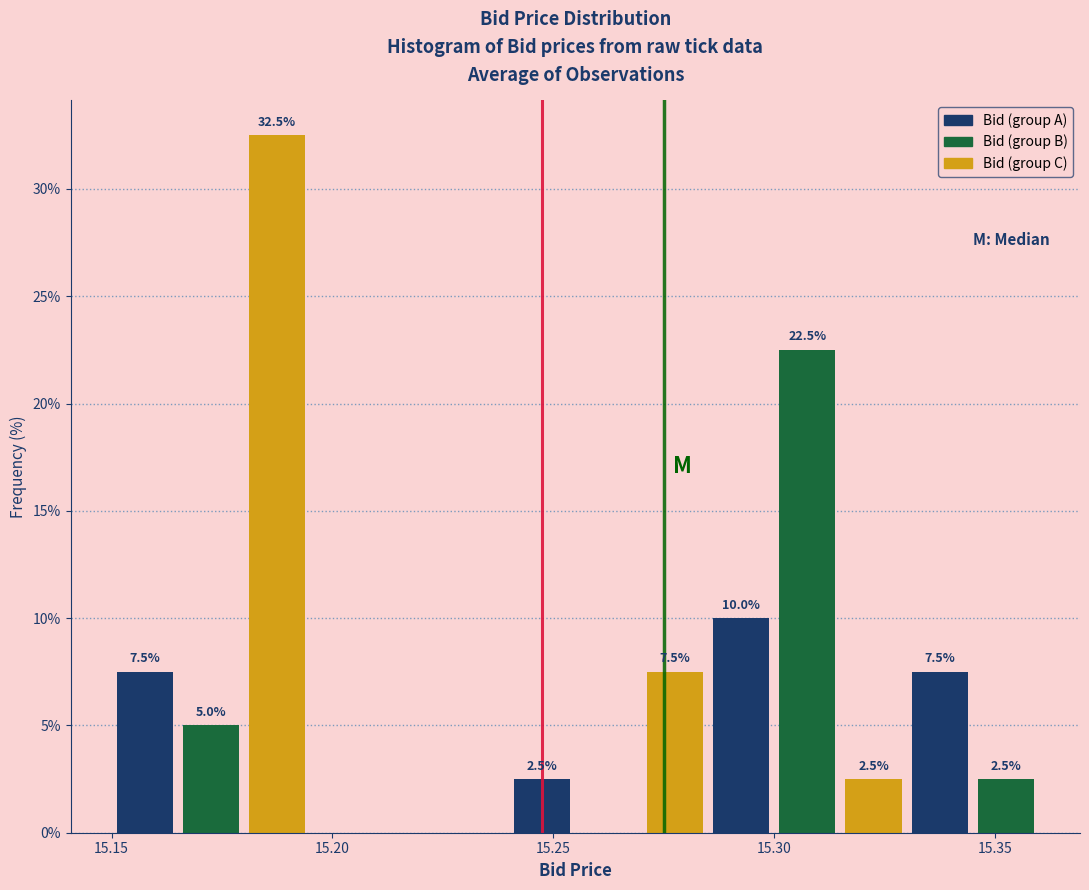

Around what value on the x-axis is the tallest bar? Give the approximate position of its centre, as read against the axis.

15.190